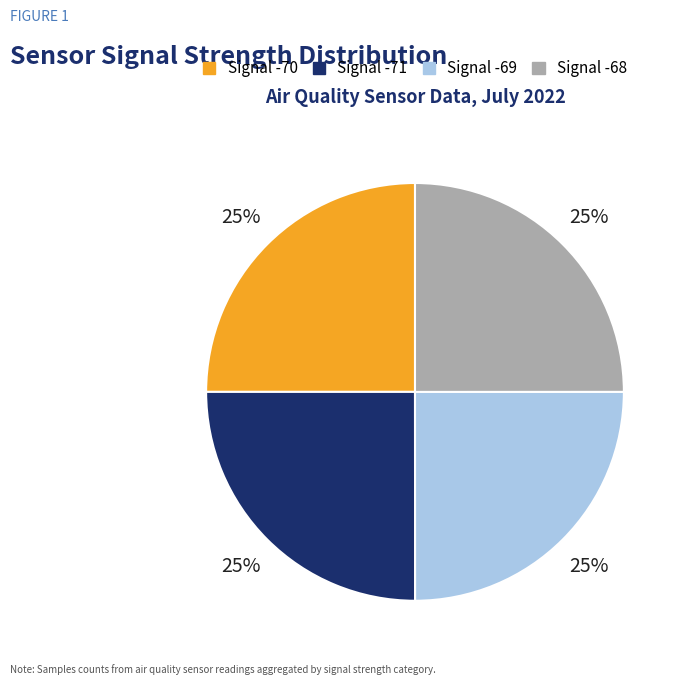

Does any single category account for the majority?

No